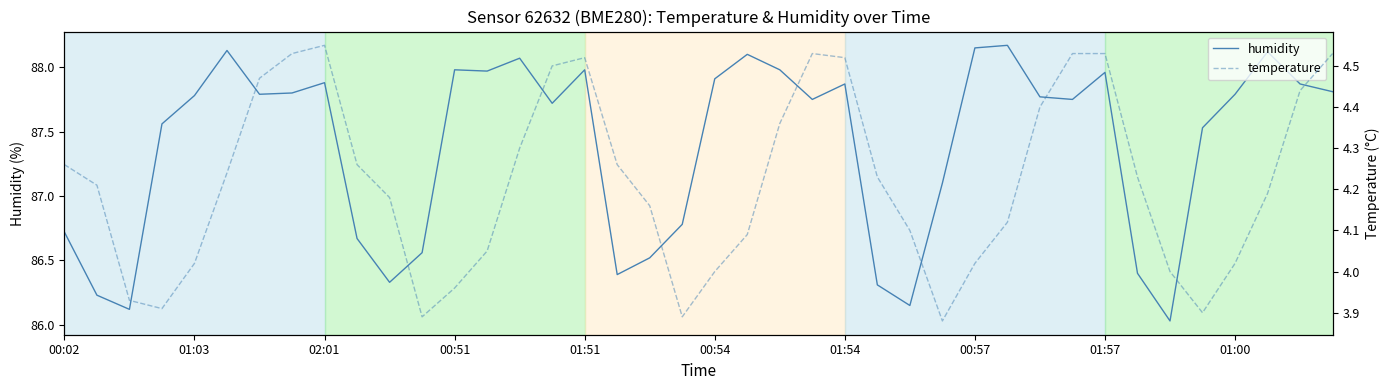

What is the label of the 27th point from the left?

26